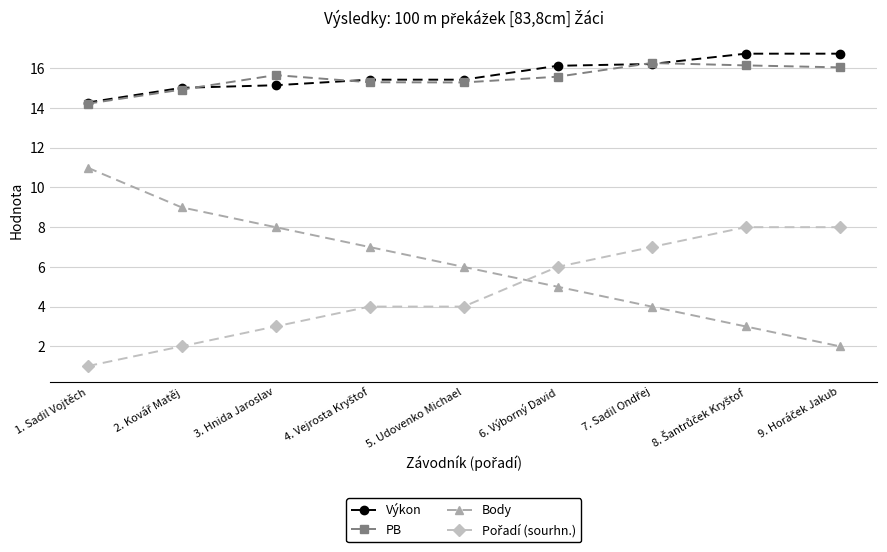

True or false: Body and PB intersect in this chart.

False